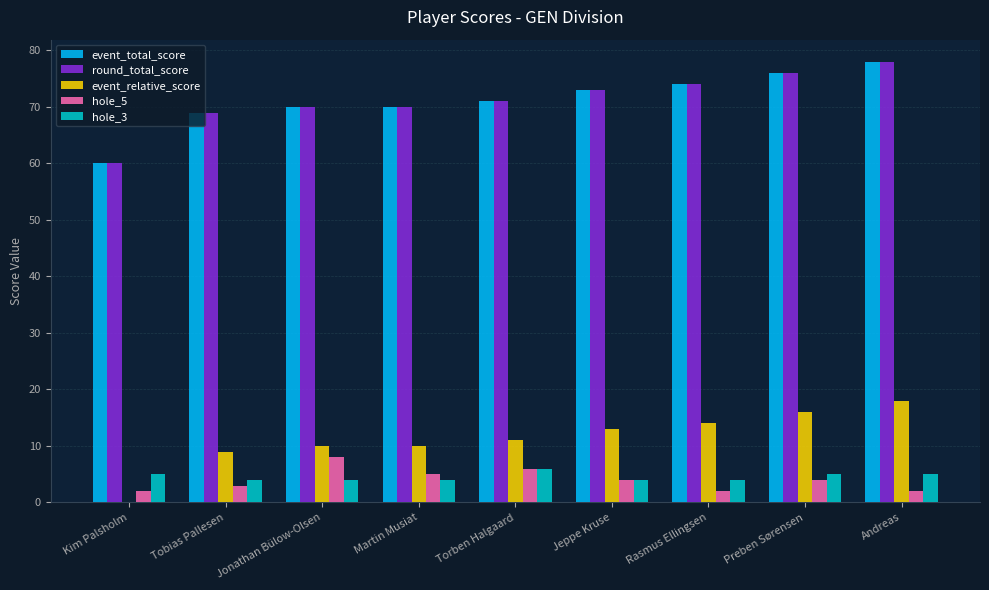

Is the value of event_total_score at Andreas greater than the value of hole_3 at Tobias Pallesen?

Yes